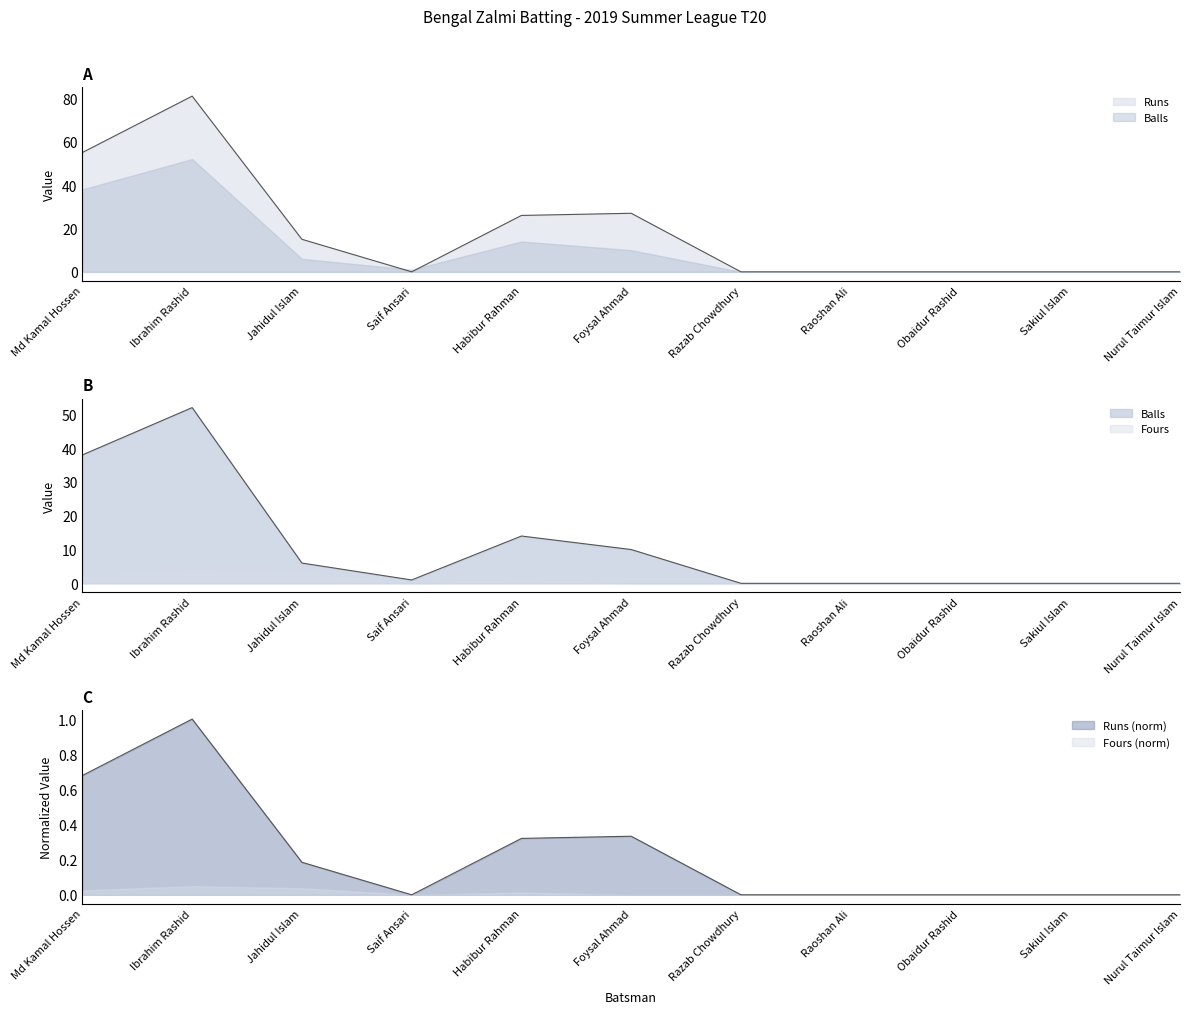

Between Foysal Ahmad and Razab Chowdhury, which is larger?

Foysal Ahmad